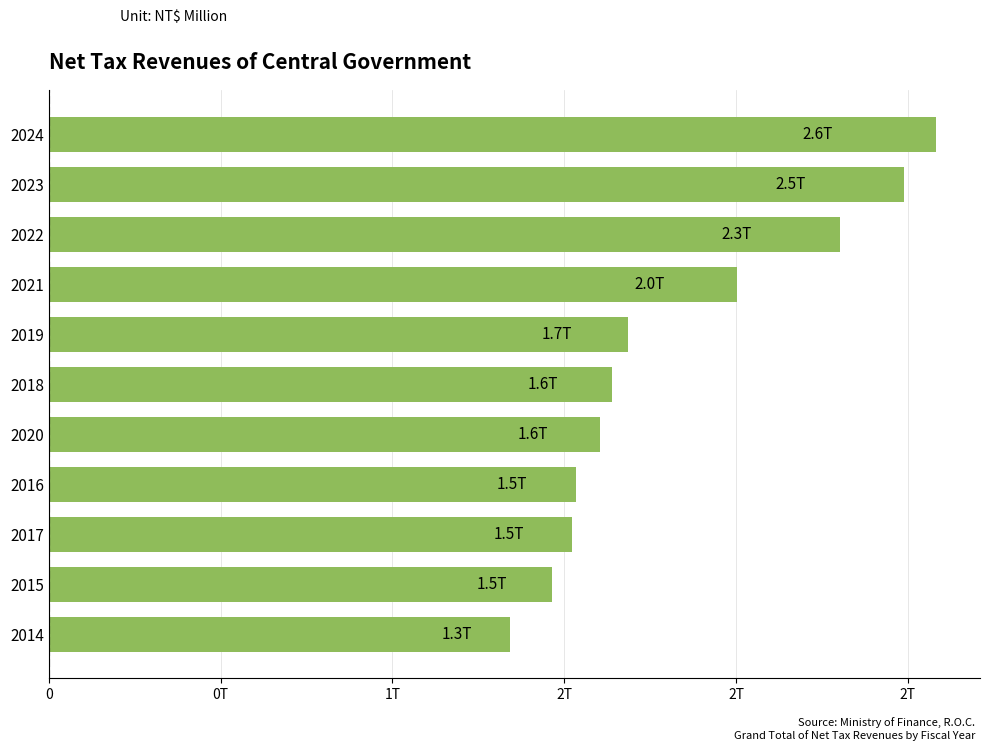

Does the chart contain any negative values?

No